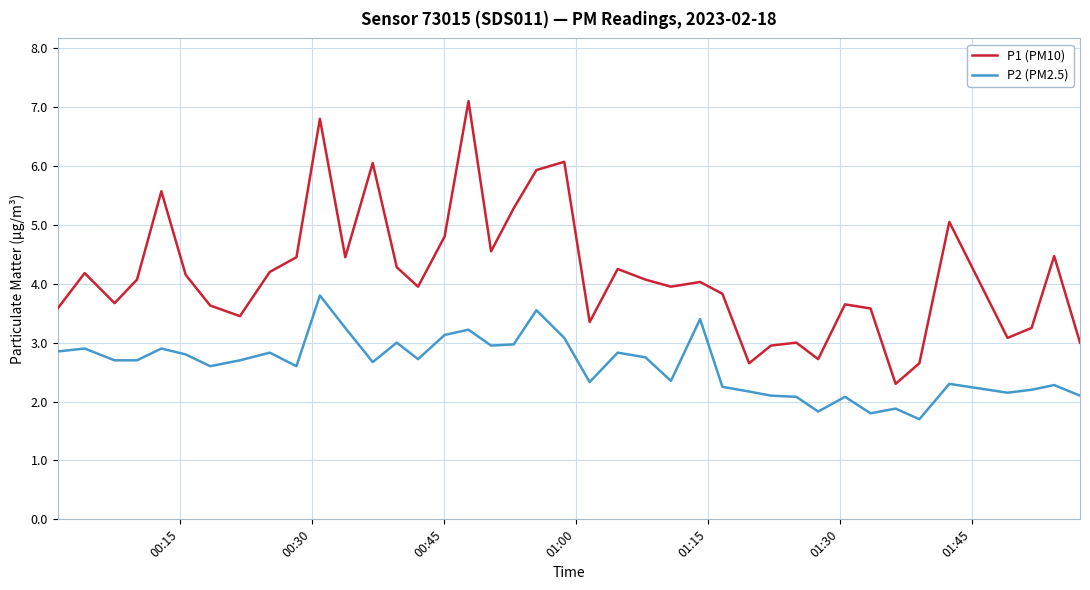

Which series has the largest total across all categories?

P1 (PM10)